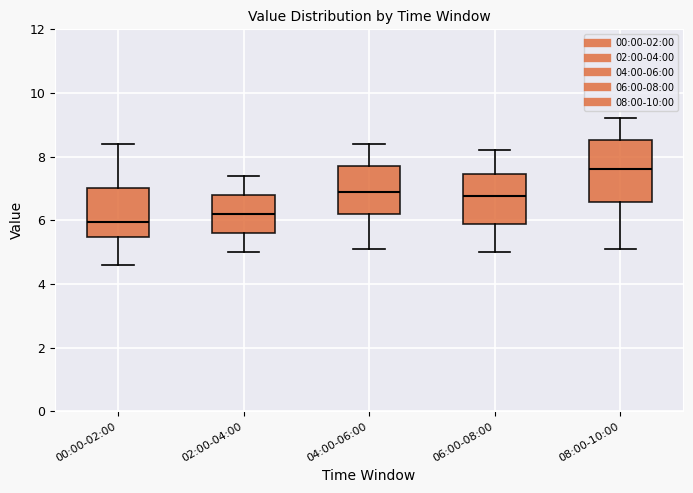

Reading left to right, read every box against the y-axis: the position of its median line, the range the box covers, and the ends of its whiskers. The values are not printed on the chart, so give them approximately, as read against the axis.

00:00-02:00: median 6.0, box 5.4 to 7.0, whiskers 4.6 to 8.4
02:00-04:00: median 6.2, box 5.6 to 6.8, whiskers 5.0 to 7.4
04:00-06:00: median 7.0, box 6.2 to 7.8, whiskers 5.2 to 8.4
06:00-08:00: median 6.8, box 5.8 to 7.4, whiskers 5.0 to 8.2
08:00-10:00: median 7.6, box 6.6 to 8.6, whiskers 5.2 to 9.2